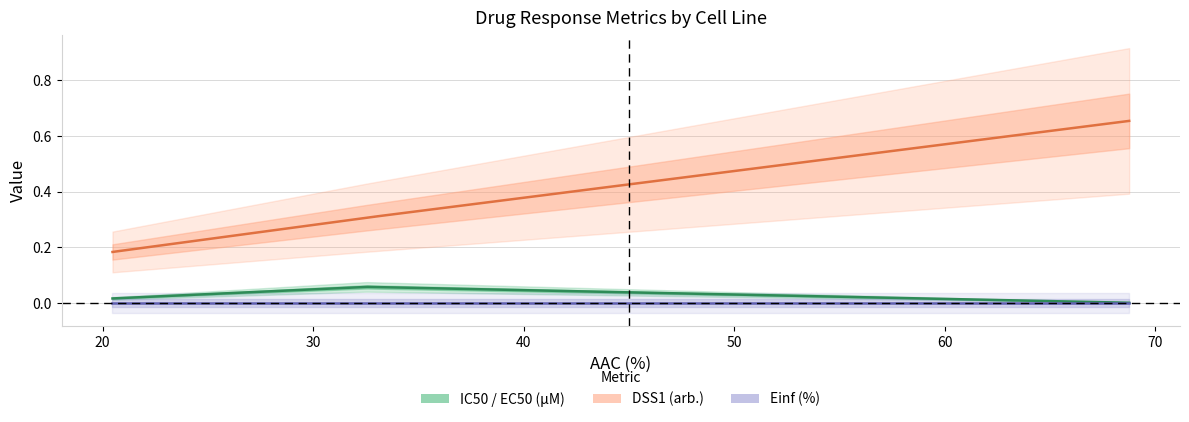

Is this an area chart (filled region under the line)?

No